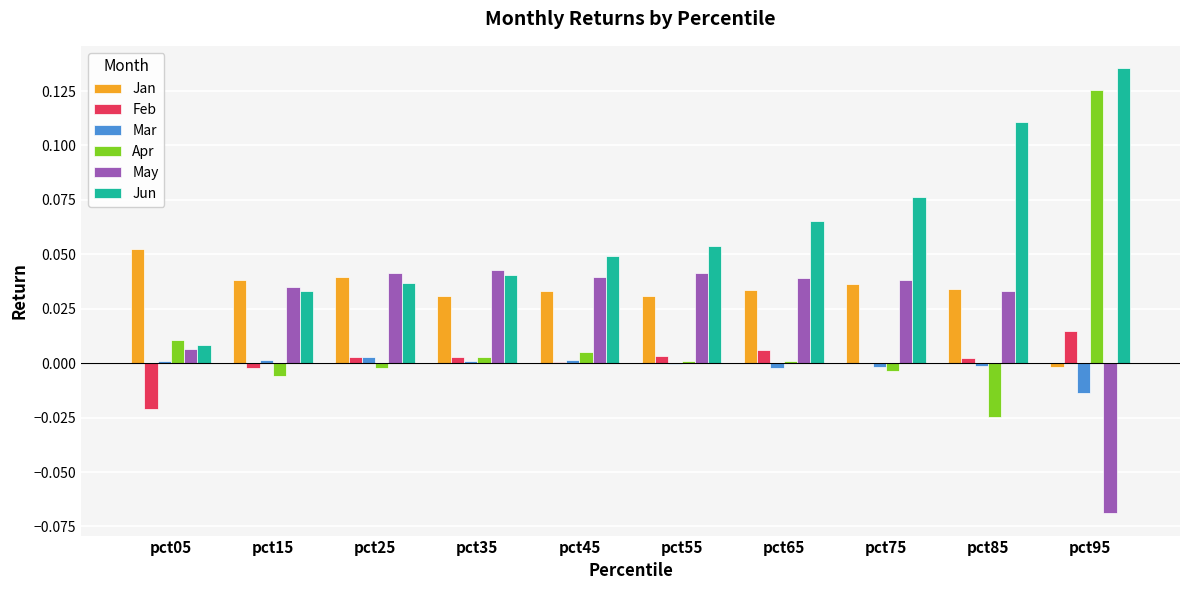

Between pct75 and pct85, which series saw the biggest shift?

Jun